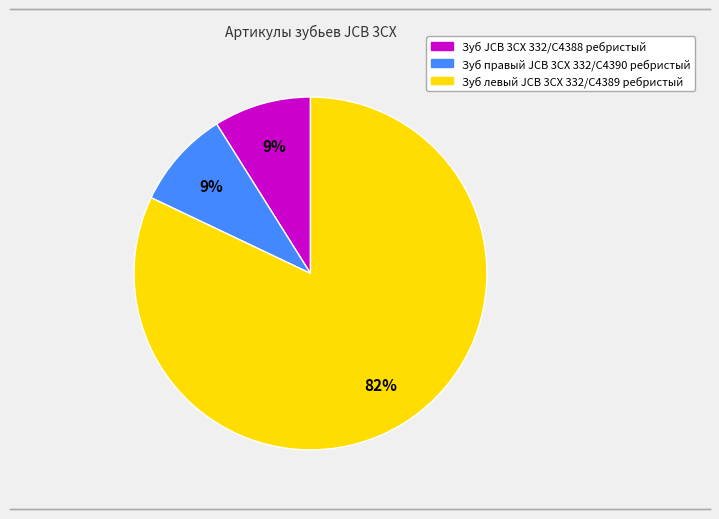

Which has a higher value, Зуб JCB 3CX 332/C4388 ребристый or Зуб левый JCB 3CX 332/C4389 ребристый?

Зуб левый JCB 3CX 332/C4389 ребристый